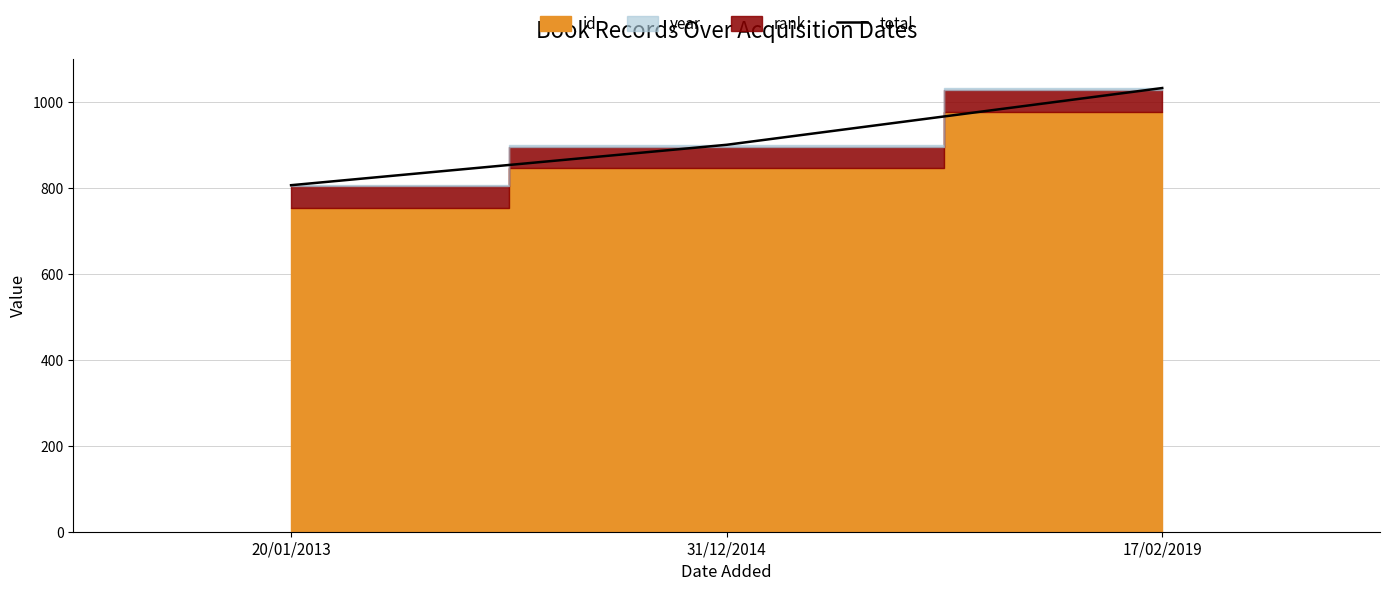

The chart shows a value of 1032 at 17/02/2019. True or false?

True